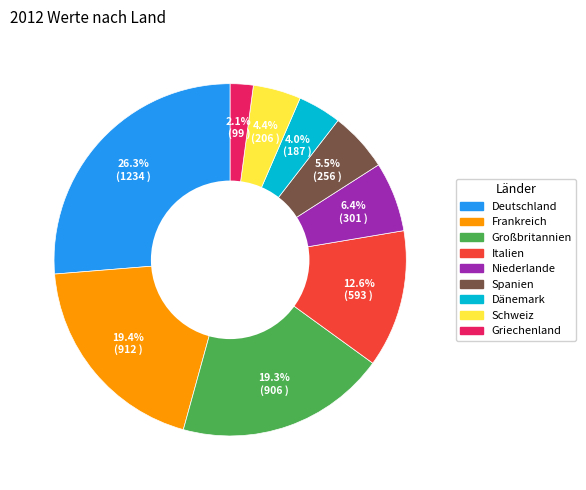

How many slices are in this pie chart?

9